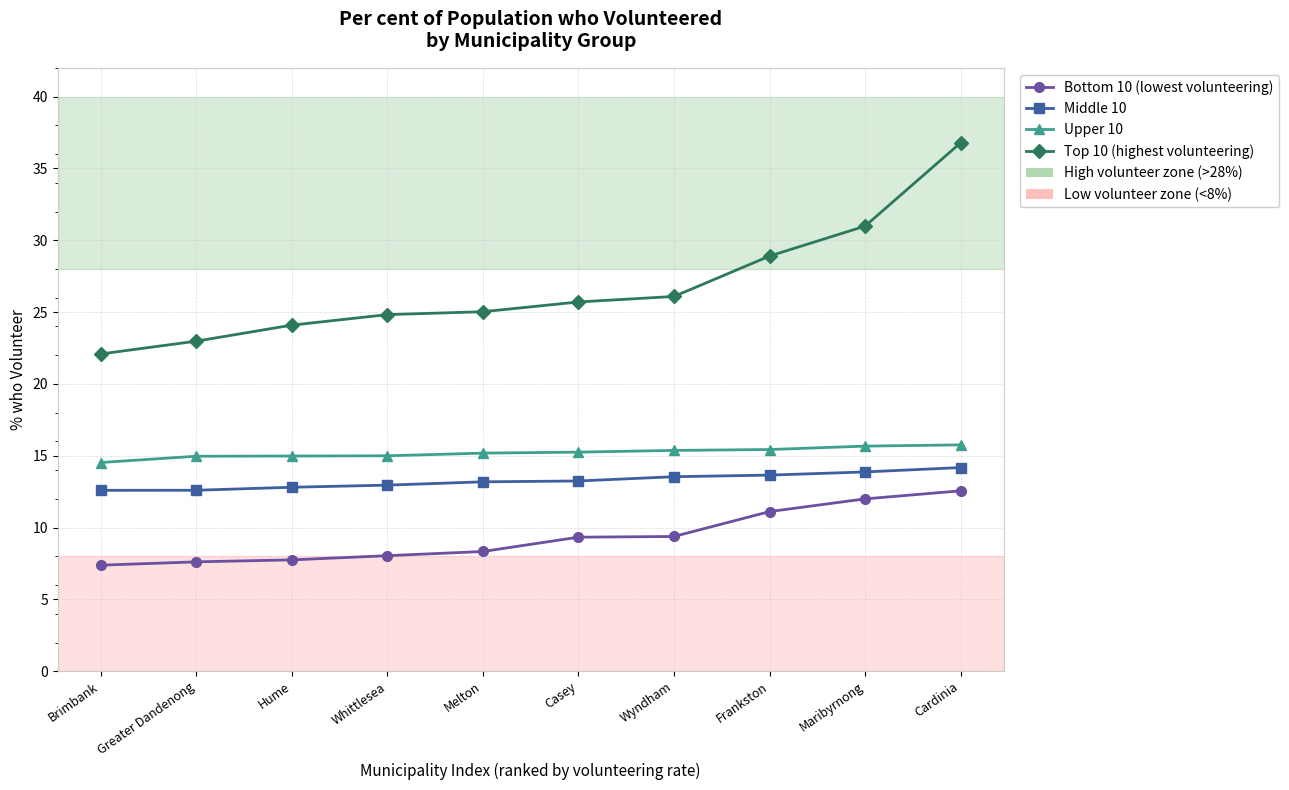

At which label does Top 10 (highest volunteering) reach its minimum?

Brimbank